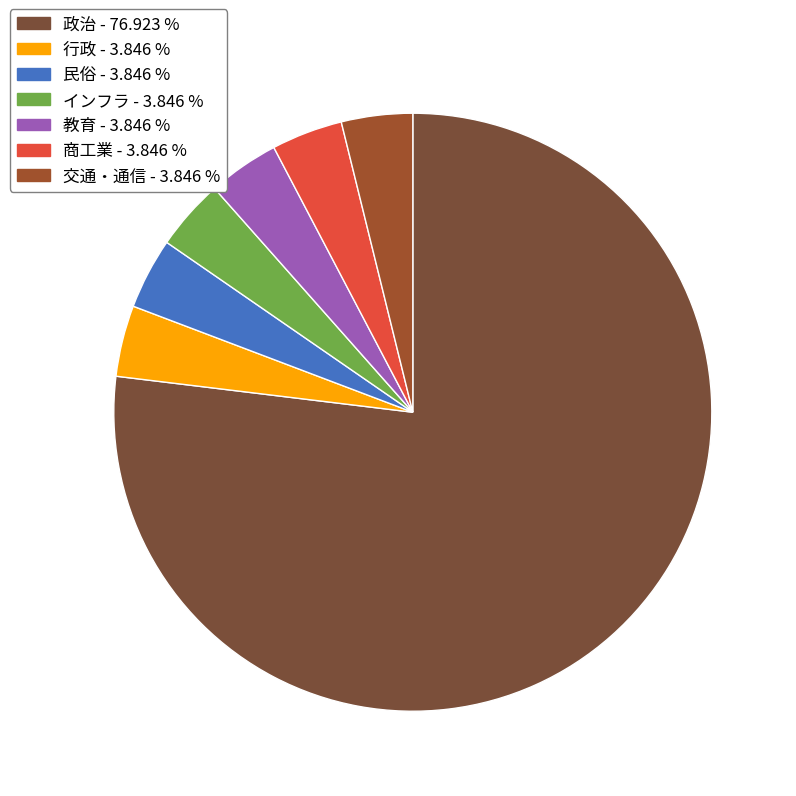

To the nearest percent, what percentage of the pie is 商工業?

4%